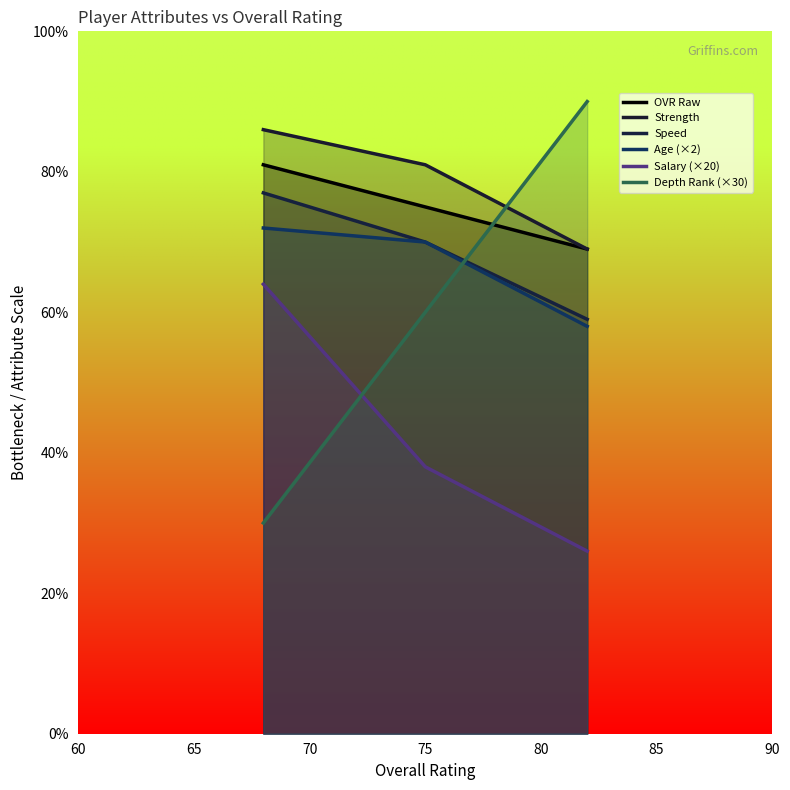

What are all the series names shown in the legend?

OVR Raw, Strength, Speed, Age (×2), Salary (×20), Depth Rank (×30)